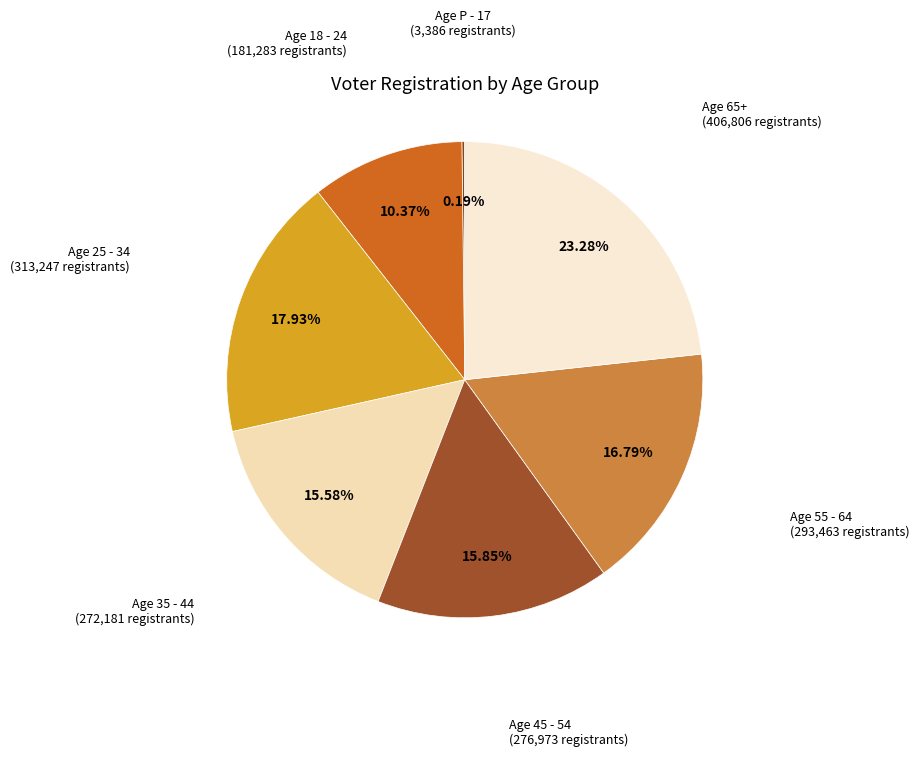

Which has a higher value, Age 45 - 54 or Age 55 - 64?

Age 55 - 64